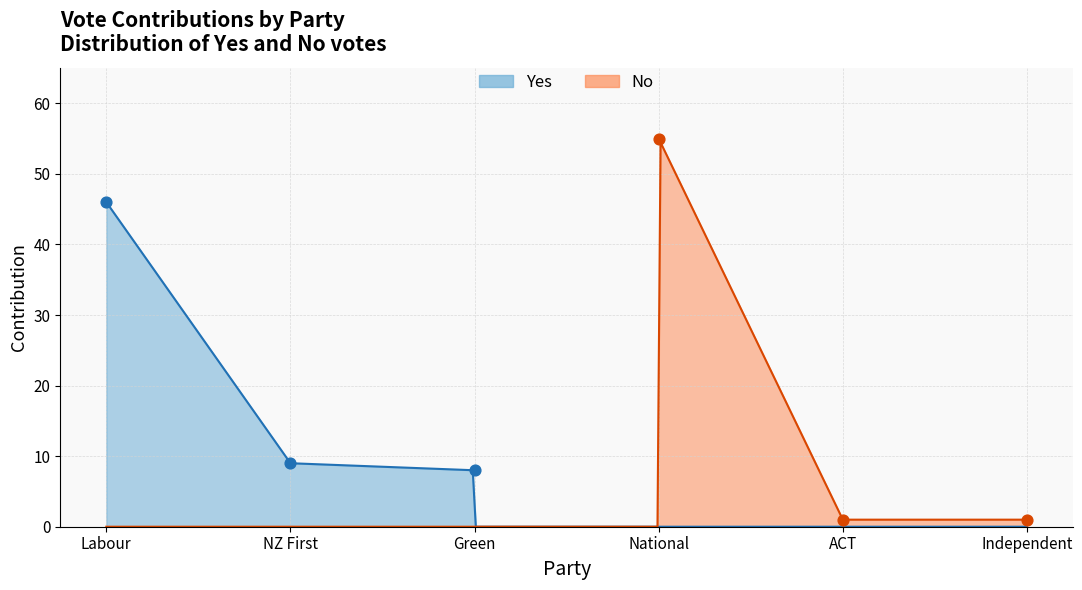

Which series contains the highest Y value?

No